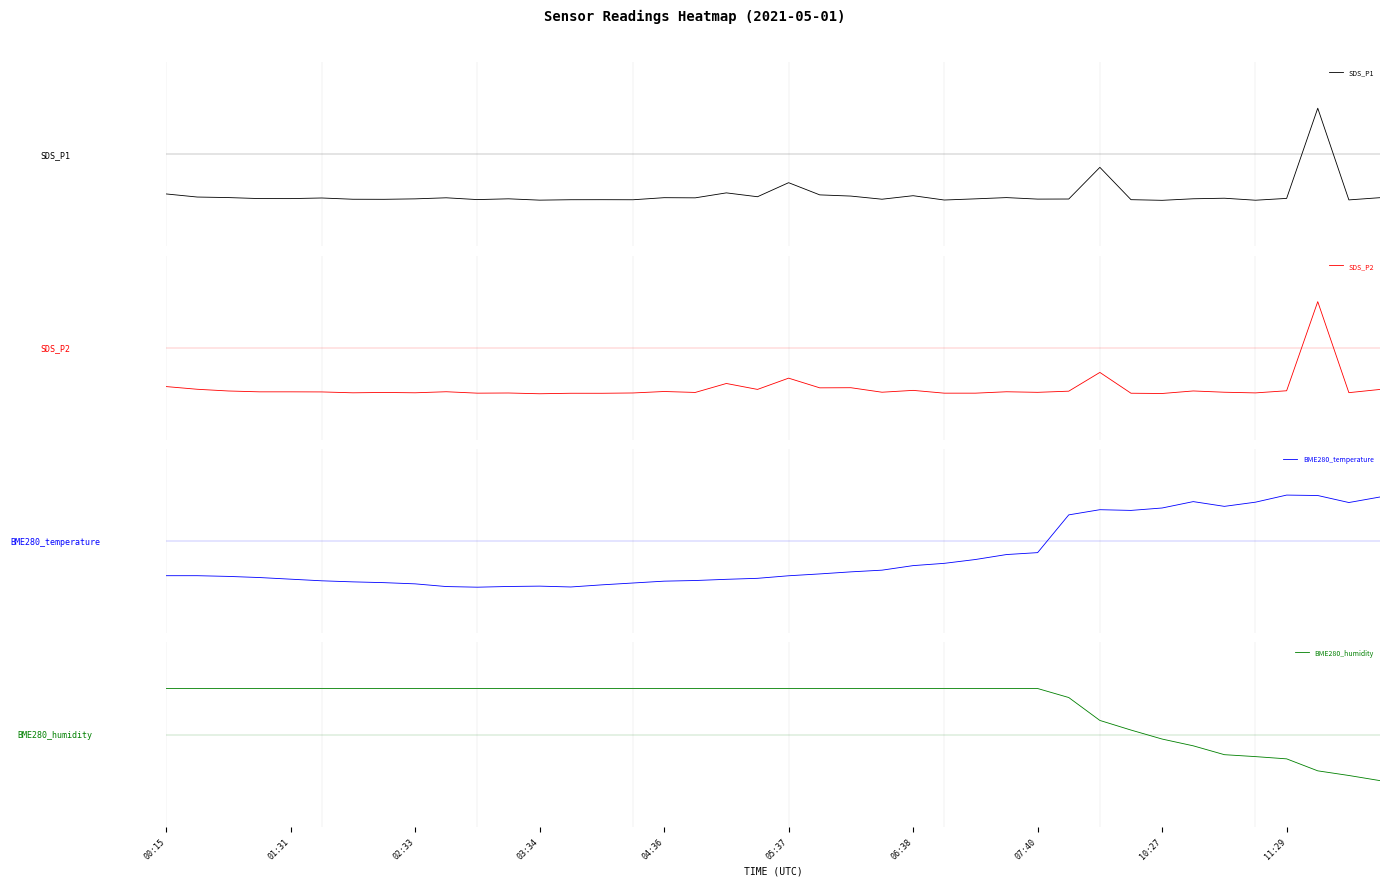

Is the value of SDS_P2 at 06:38 greater than the value of BME280_temperature at 15?

No